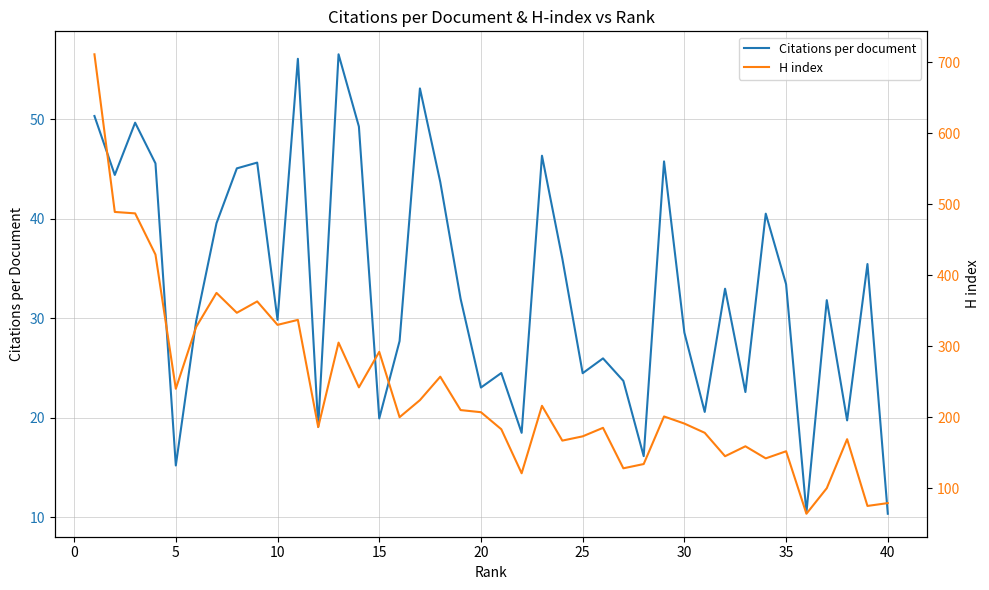

Is it true that Citations per document equals 19.9 at 15?

True